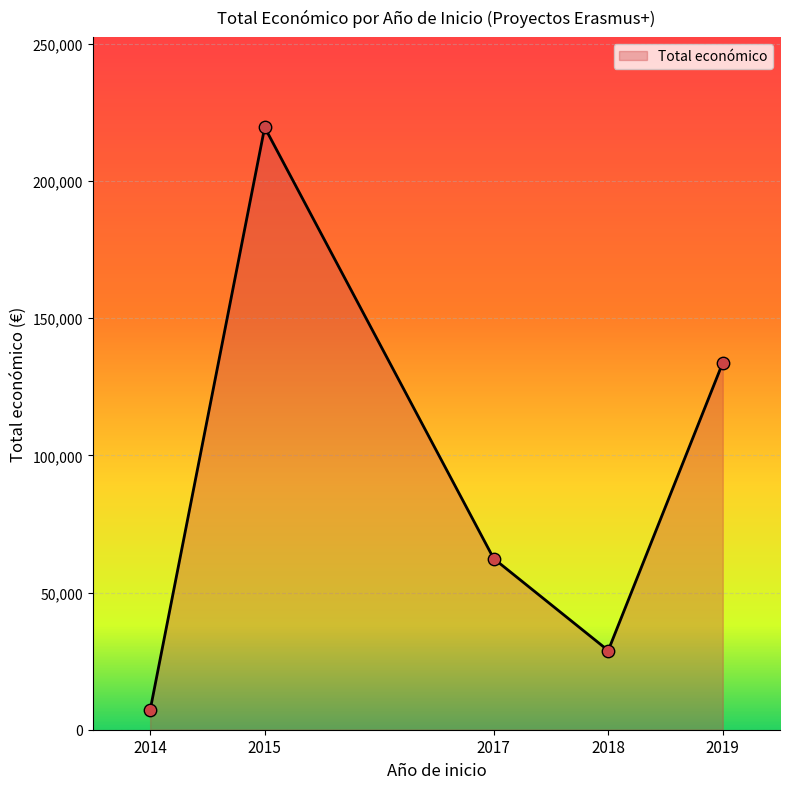

What is the change in value from 2014 to 2018?

+21649